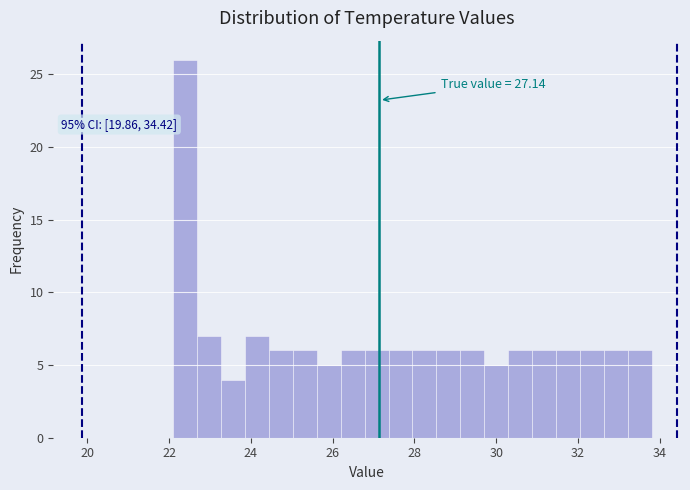

Read against the x-axis, roughly where is the centre of the tallest bar?

22.4